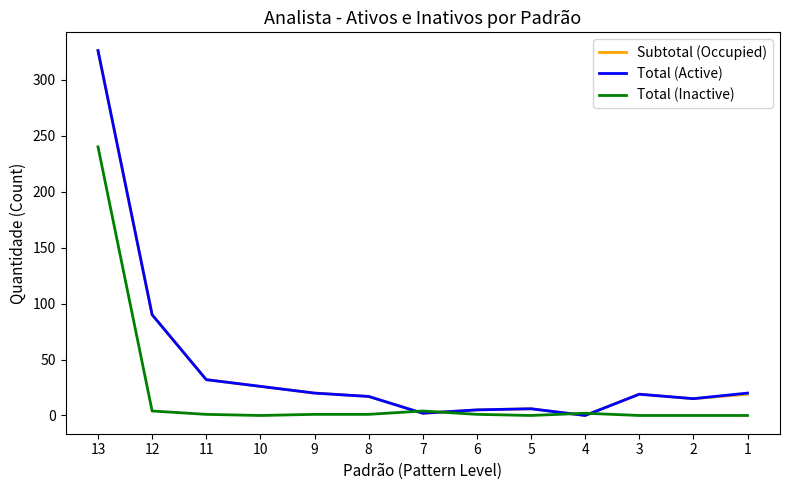

What is the sum of all Subtotal (Occupied) values?

577